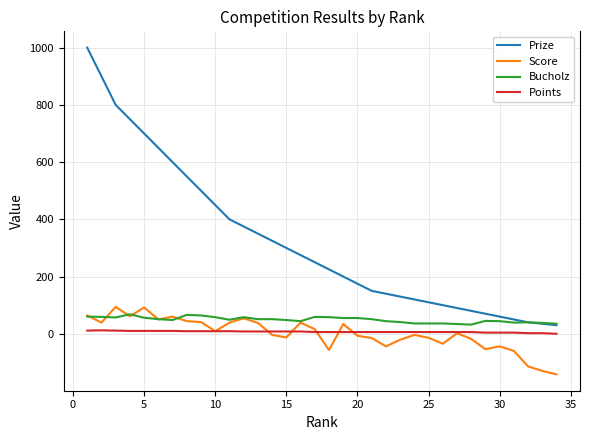

True or false: Prize and Score intersect in this chart.

False